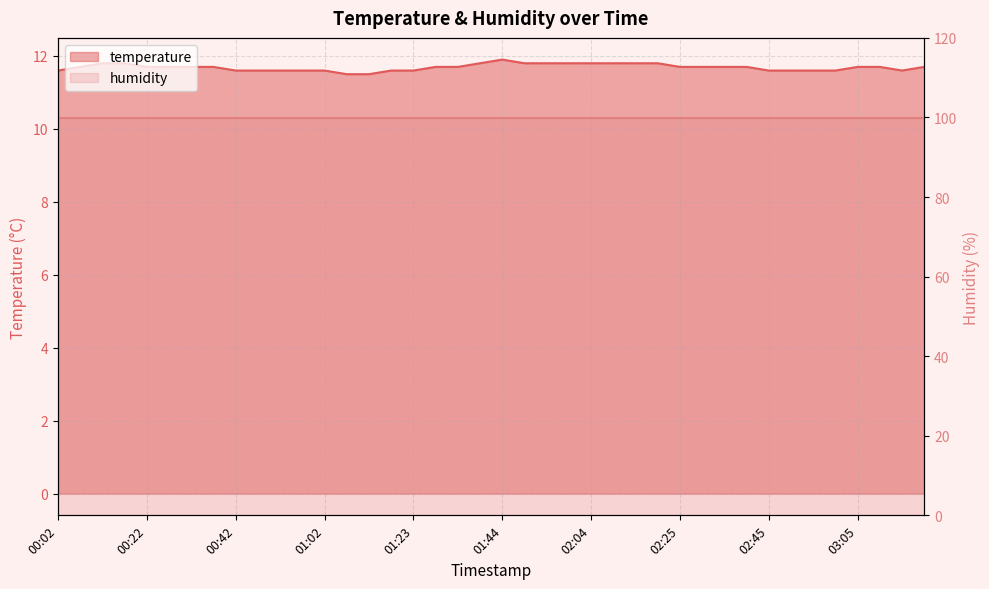

At which category does the data reach its first local peak?

01:44